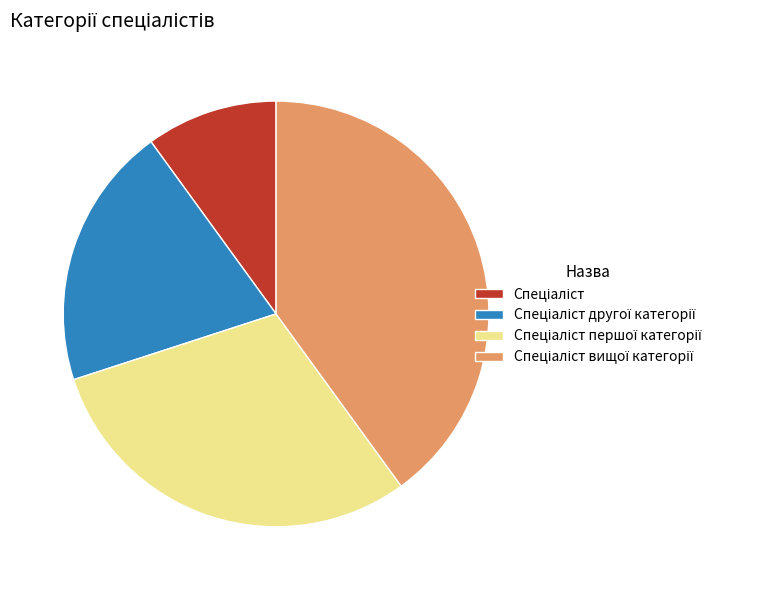

Is there any slice that represents more than half of the pie?

No